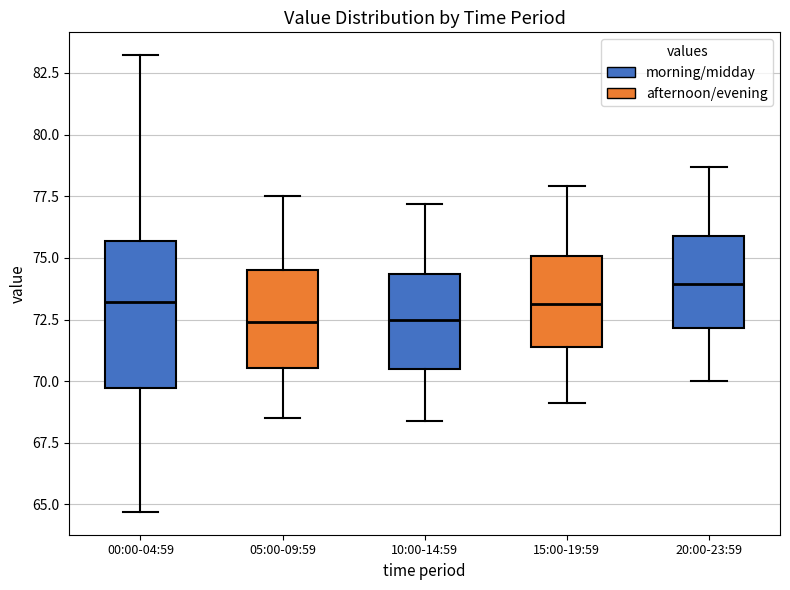

Reading left to right, read every box against the y-axis: the position of its median line, the range the box covers, and the ends of its whiskers. The values are not printed on the chart, so give them approximately, as read against the axis.

00:00-04:59: median 73.0, box 69.5 to 75.5, whiskers 64.5 to 83.0
05:00-09:59: median 72.5, box 70.5 to 74.5, whiskers 68.5 to 77.5
10:00-14:59: median 72.5, box 70.5 to 74.5, whiskers 68.5 to 77.0
15:00-19:59: median 73.0, box 71.5 to 75.0, whiskers 69.0 to 78.0
20:00-23:59: median 74.0, box 72.0 to 76.0, whiskers 70.0 to 78.5